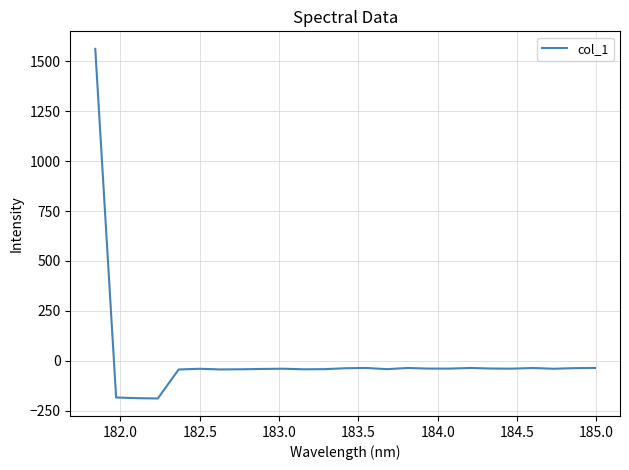

What is the greatest value displayed?

1562.2